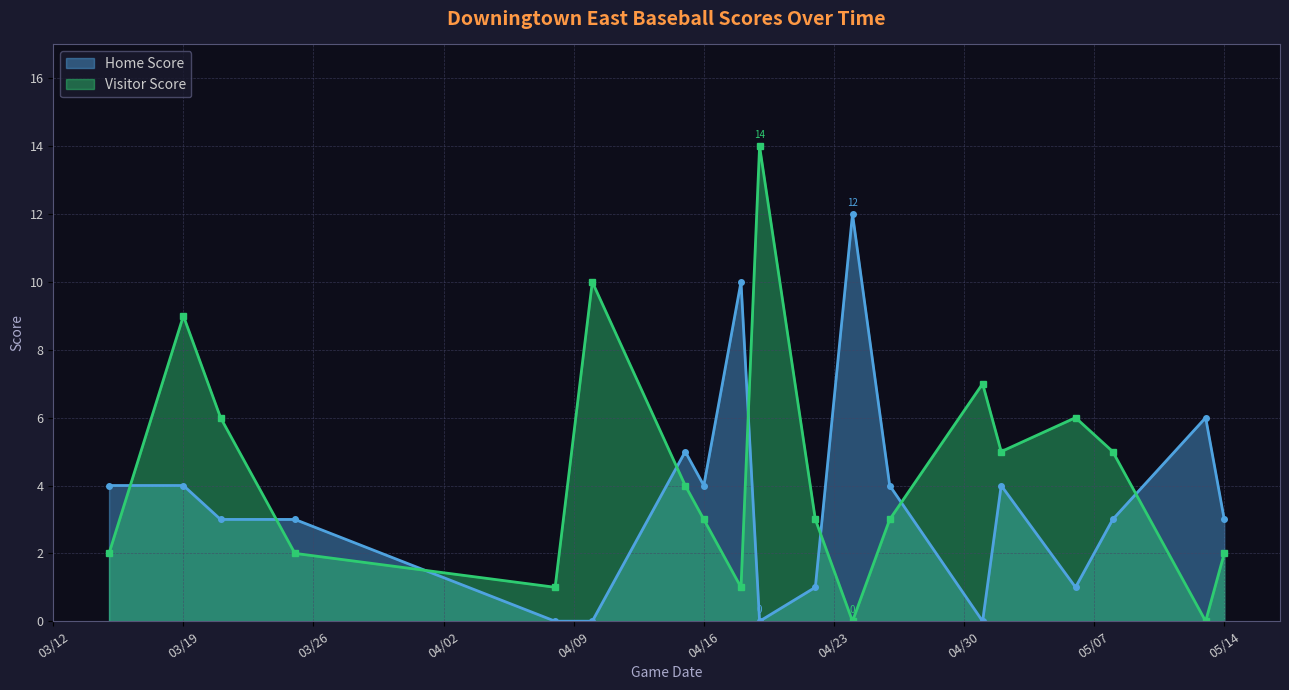

What is the difference between the second highest and minimum values in the Home Score series?

10